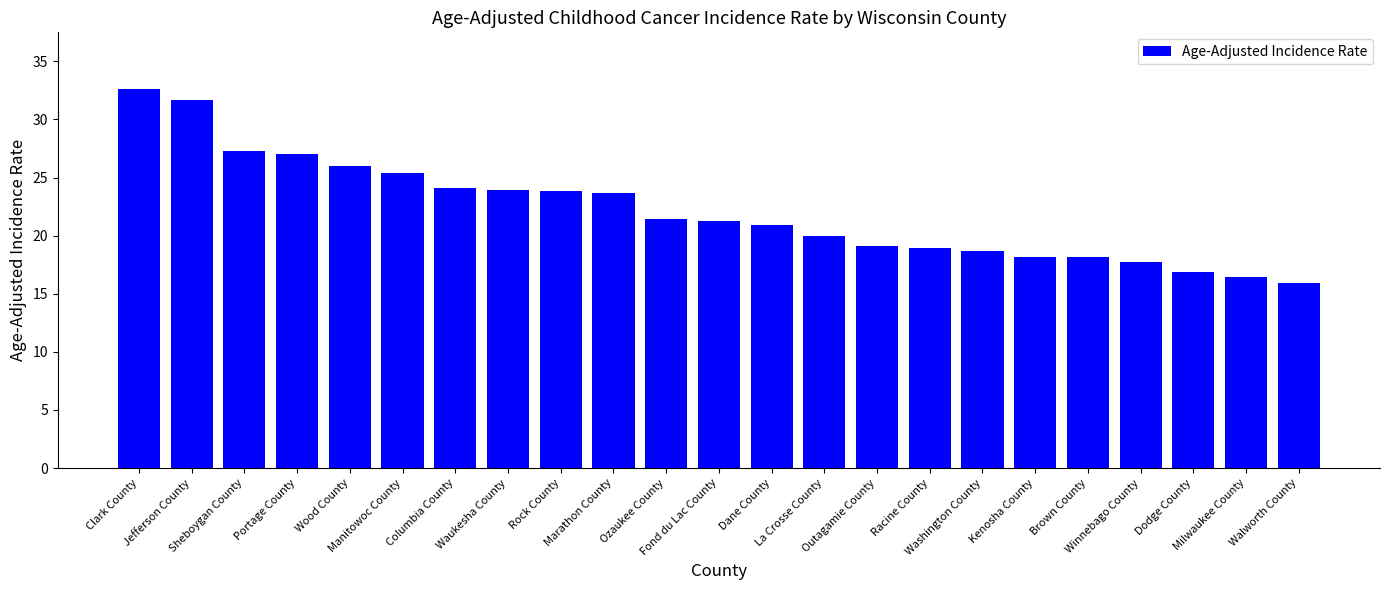

What position from the left is Kenosha County?

18